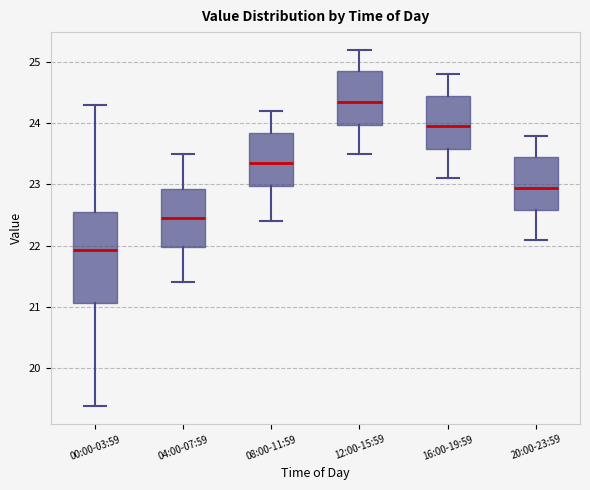

Comparing the boxes themselves (not the whiskers), which one is the tallest?

00:00-03:59